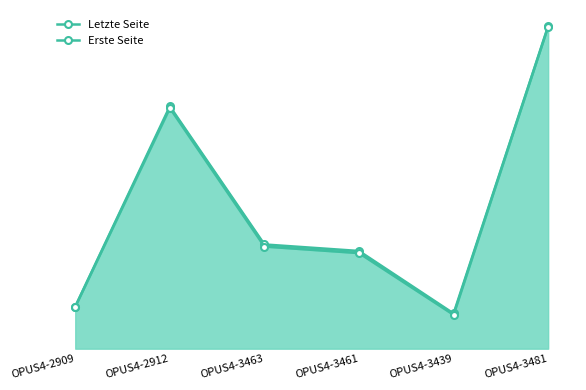

What is the difference between the Erste Seite values at OPUS4-3481 and OPUS4-3461?

1178